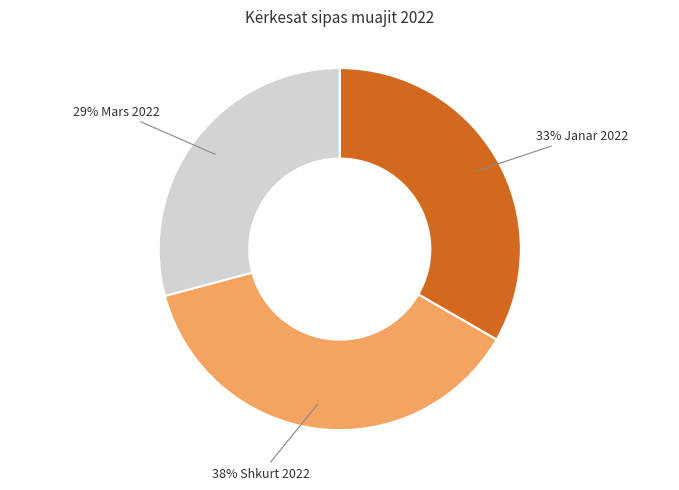

To the nearest percent, what is the average slice percentage?

33%